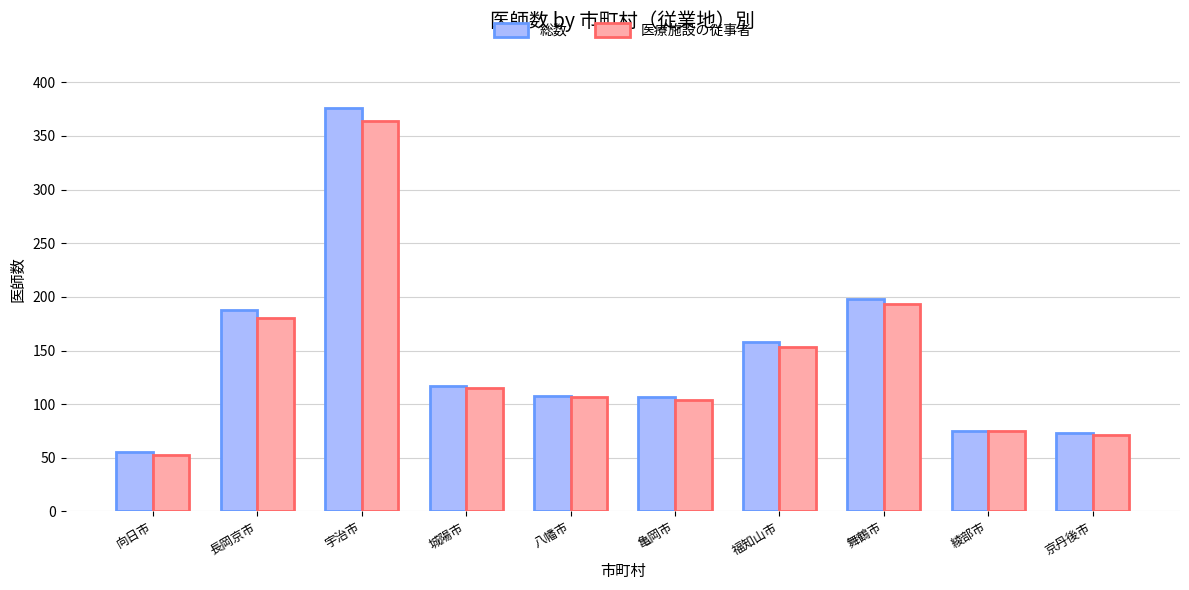

The value of 医療施設の従事者 at 福知山市 is 153. True or false?

True